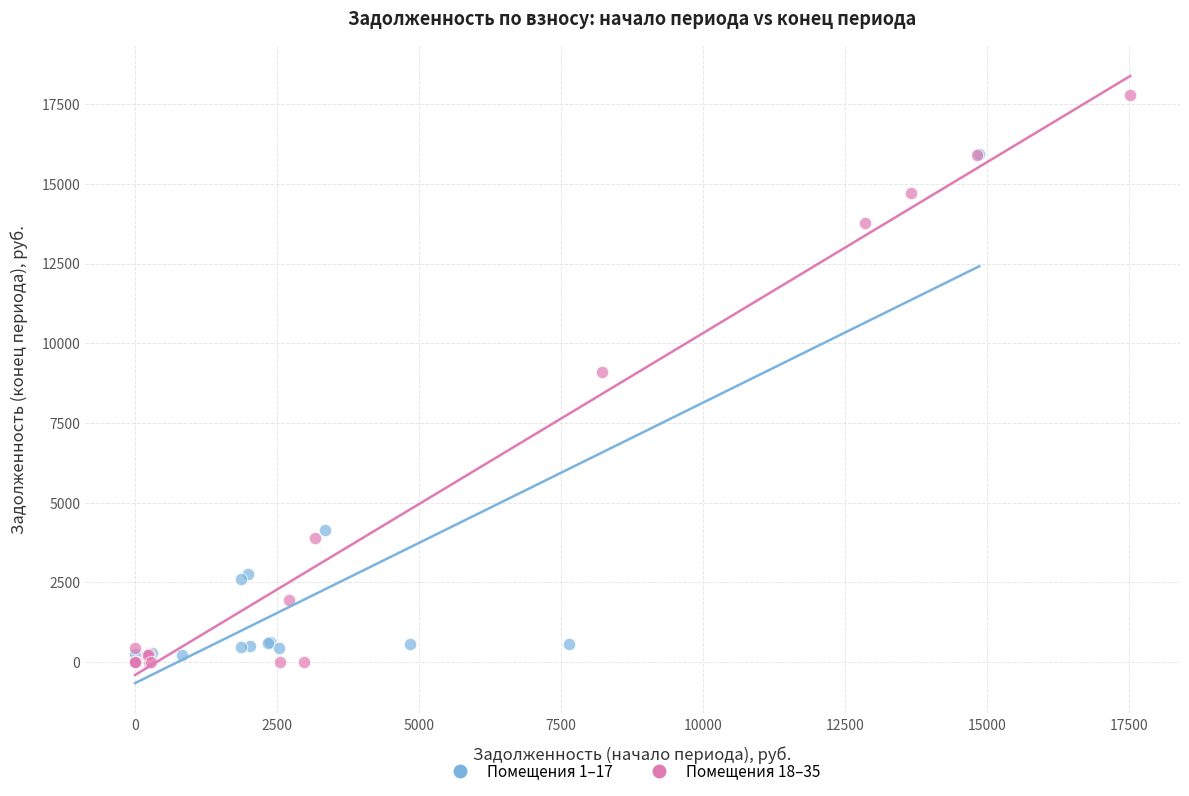

What are all the series names shown in the legend?

Помещения 1–17, Помещения 18–35